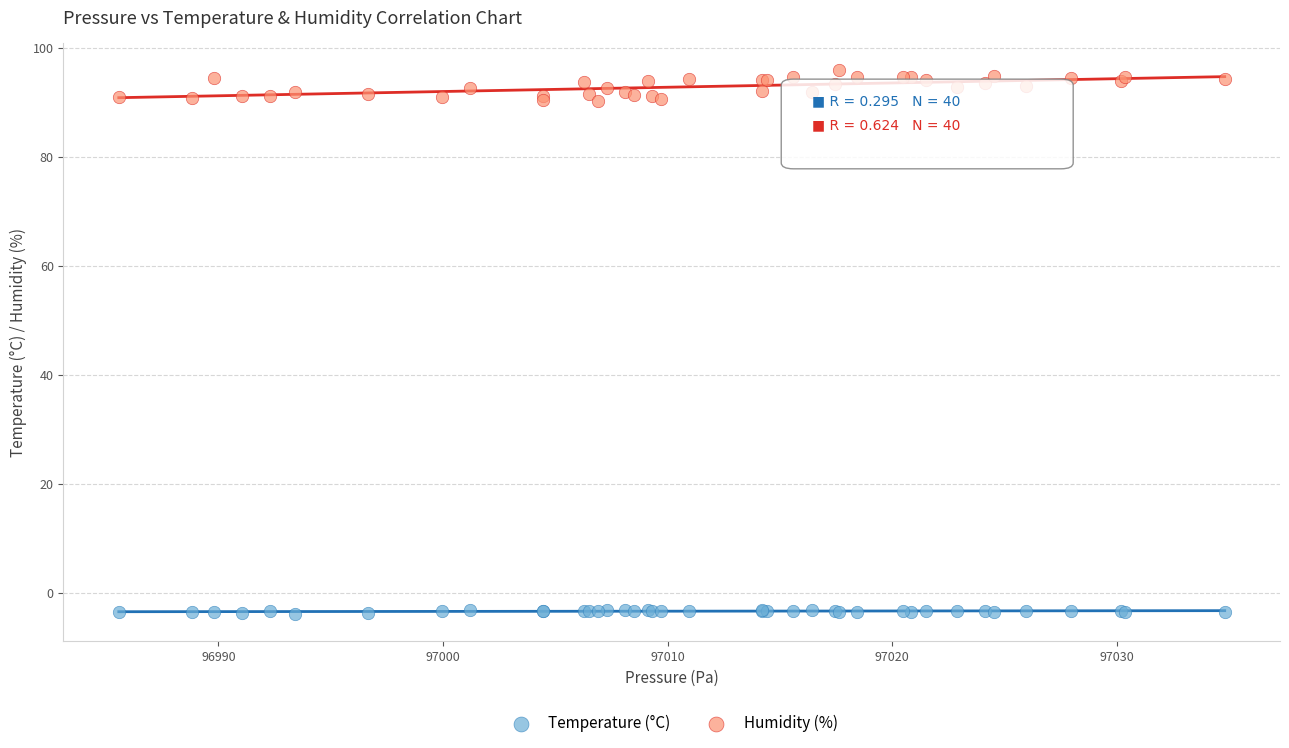

What is the X range (max minus min) for the scatter plot?

49.2